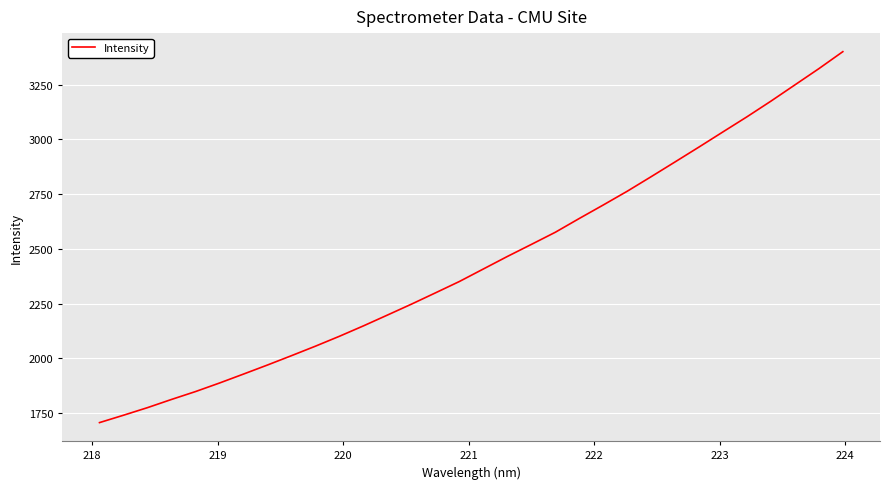

How many lines are shown in the chart?

1